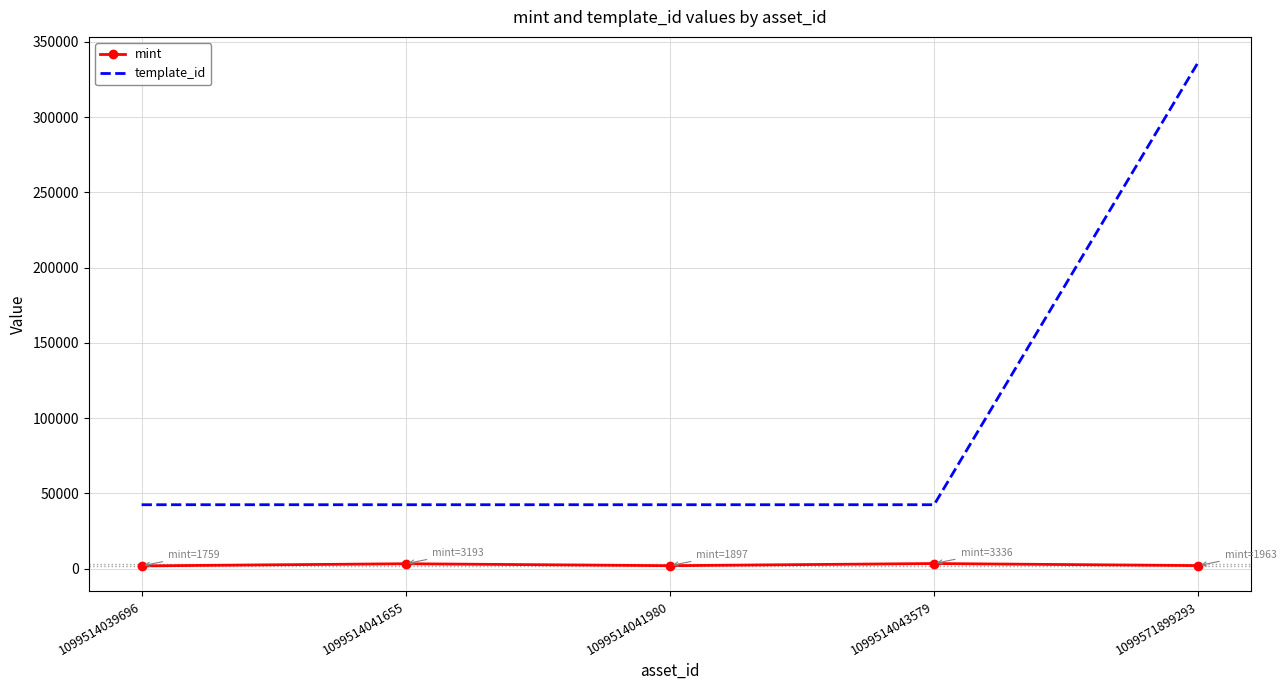

True or false: mint and template_id intersect in this chart.

False